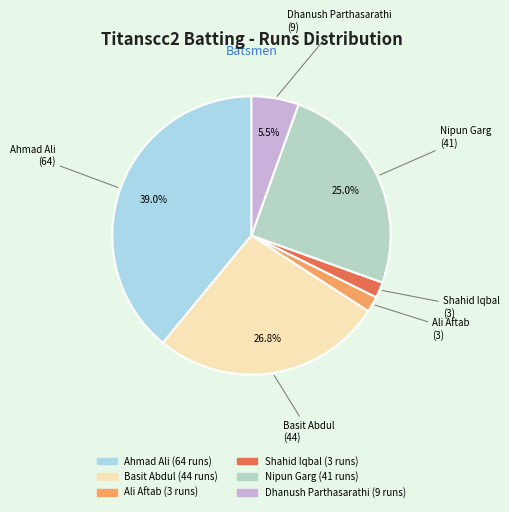

Do Ahmad Ali and Ali Aftab together represent more than half of the pie?

No